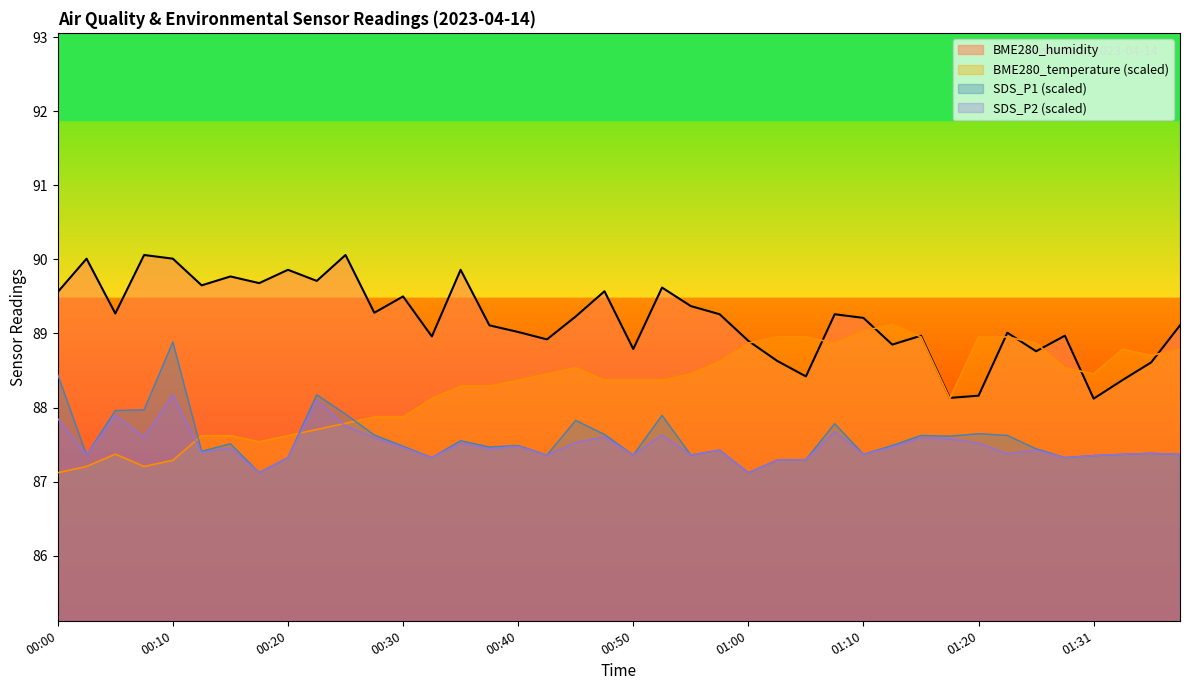

Reading right to left, transcribe all the data shown in this chart.

BME280_temperature: 01:39=88.8	01:36=88.7	01:34=88.8	01:31=88.5	01:29=88.5	01:26=88.9	01:23=89.0	01:20=89.0	01:18=88.1	01:15=89.0	01:13=89.1	01:10=89.0	01:07=88.9	01:05=89.0	01:02=89.0	01:00=88.9	00:57=88.6	00:55=88.5	00:52=88.4	00:50=88.4	00:47=88.4	00:45=88.5	00:42=88.5	00:40=88.4	00:37=88.3	00:35=88.3	00:32=88.1	00:30=87.9	00:27=87.9	00:25=87.8	00:22=87.7	00:20=87.6	00:17=87.5	00:15=87.6	00:12=87.6	00:10=87.3	00:07=87.2	00:05=87.4	00:02=87.2	00:00=87.1
BME280_humidity: 01:39=89.1	01:36=88.6	01:34=88.4	01:31=88.1	01:29=89.0	01:26=88.8	01:23=89.0	01:20=88.2	01:18=88.1	01:15=89.0	01:13=88.8	01:10=89.2	01:07=89.3	01:05=88.4	01:02=88.6	01:00=88.9	00:57=89.3	00:55=89.4	00:52=89.6	00:50=88.8	00:47=89.6	00:45=89.2	00:42=88.9	00:40=89.0	00:37=89.1	00:35=89.9	00:32=89.0	00:30=89.5	00:27=89.3	00:25=90.1	00:22=89.7	00:20=89.9	00:17=89.7	00:15=89.8	00:12=89.7	00:10=90.0	00:07=90.1	00:05=89.3	00:02=90.0	00:00=89.6
SDS_P1: 01:39=87.4	01:36=87.4	01:34=87.4	01:31=87.4	01:29=87.3	01:26=87.4	01:23=87.6	01:20=87.6	01:18=87.6	01:15=87.6	01:13=87.5	01:10=87.4	01:07=87.8	01:05=87.3	01:02=87.3	01:00=87.1	00:57=87.4	00:55=87.4	00:52=87.9	00:50=87.4	00:47=87.6	00:45=87.8	00:42=87.4	00:40=87.5	00:37=87.5	00:35=87.6	00:32=87.3	00:30=87.5	00:27=87.6	00:25=87.9	00:22=88.2	00:20=87.3	00:17=87.1	00:15=87.5	00:12=87.4	00:10=88.9	00:07=88.0	00:05=88.0	00:02=87.4	00:00=88.4
SDS_P2: 01:39=87.4	01:36=87.4	01:34=87.4	01:31=87.4	01:29=87.3	01:26=87.4	01:23=87.4	01:20=87.5	01:18=87.6	01:15=87.6	01:13=87.5	01:10=87.4	01:07=87.7	01:05=87.3	01:02=87.3	01:00=87.1	00:57=87.4	00:55=87.4	00:52=87.6	00:50=87.4	00:47=87.6	00:45=87.5	00:42=87.4	00:40=87.5	00:37=87.4	00:35=87.5	00:32=87.3	00:30=87.5	00:27=87.6	00:25=87.7	00:22=88.1	00:20=87.3	00:17=87.1	00:15=87.5	00:12=87.4	00:10=88.2	00:07=87.6	00:05=87.9	00:02=87.4	00:00=87.8